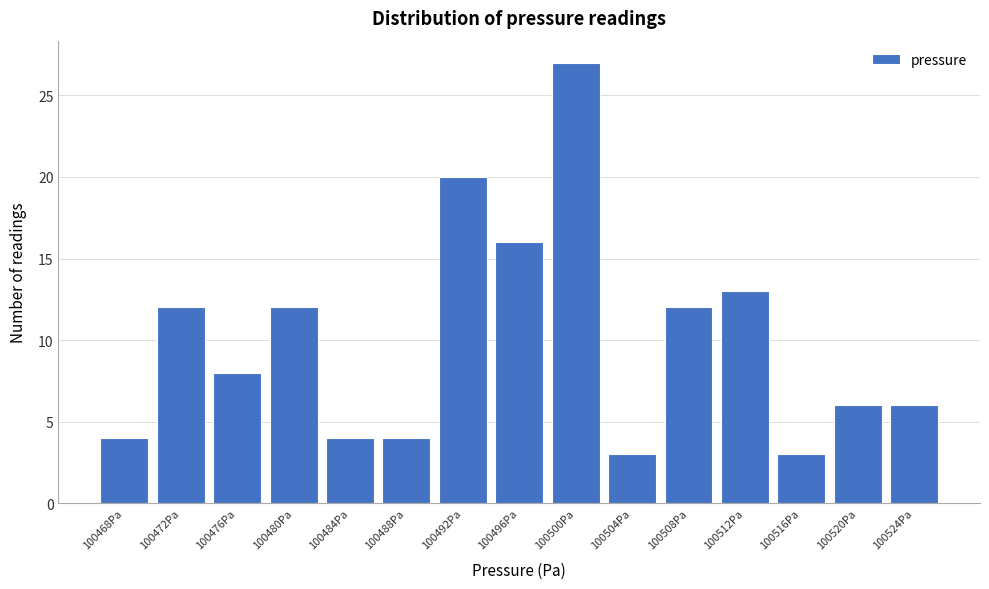

Reading right to left, extract all data points from this chart.

6	6	3	13	12	3	27	16	20	4	4	12	8	12	4